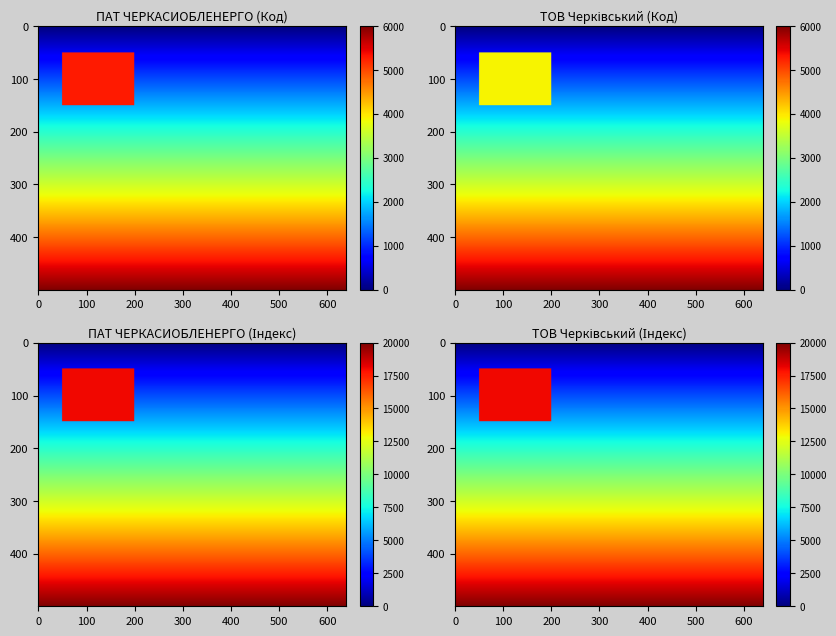

Read the ПАТ "ЧЕРКАСИОБЛЕНЕРГО" value at Поштовий індекс.

18002